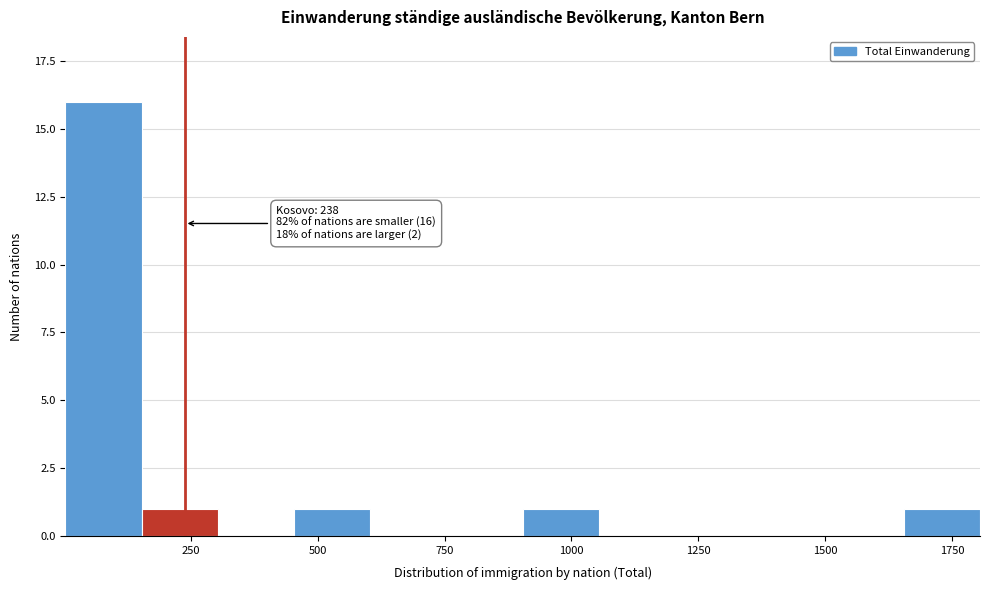

Around what value on the x-axis is the tallest bar? Give the approximate position of its centre, as read against the axis.

100